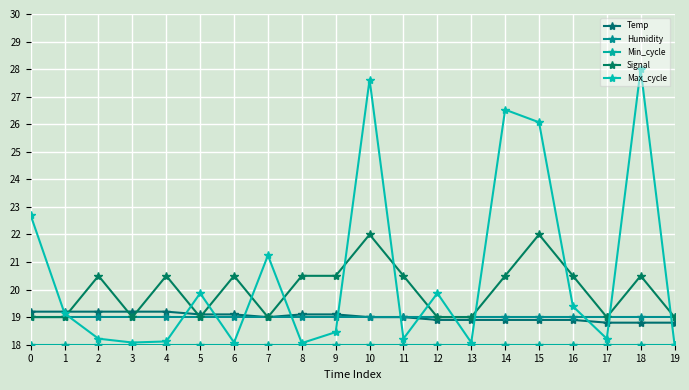

At which label does Max_cycle first exceed 19?

0